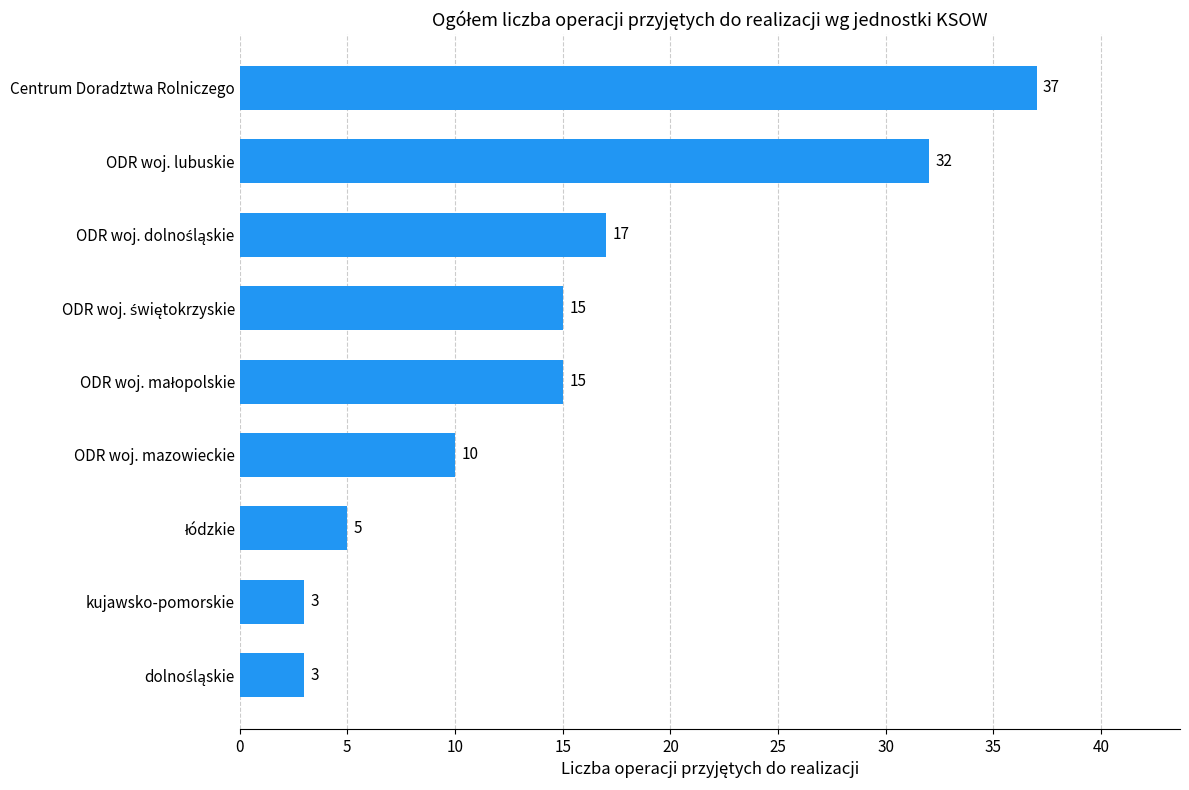

True or false: the data shows 10 at ODR woj. mazowieckie.

True